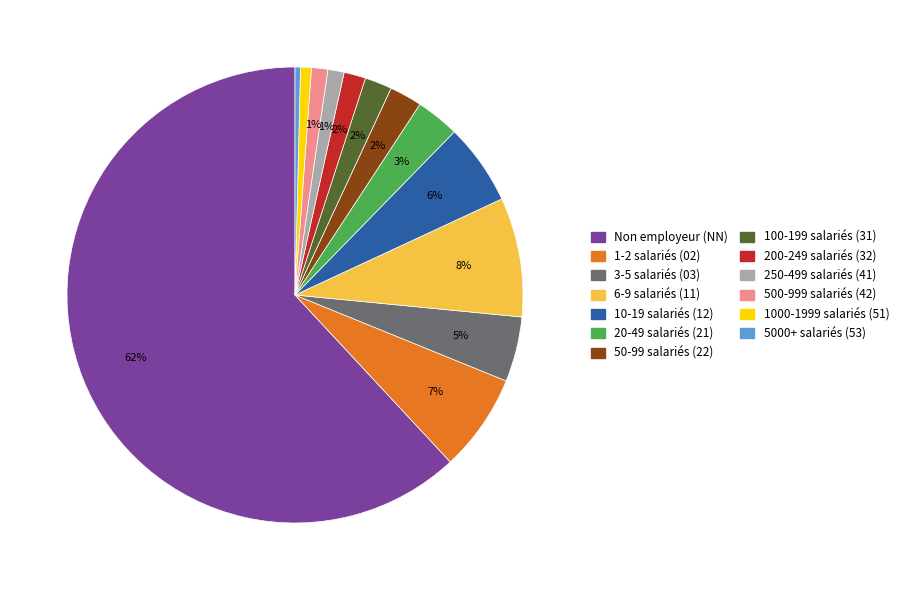

Is there a majority slice in this chart?

Yes